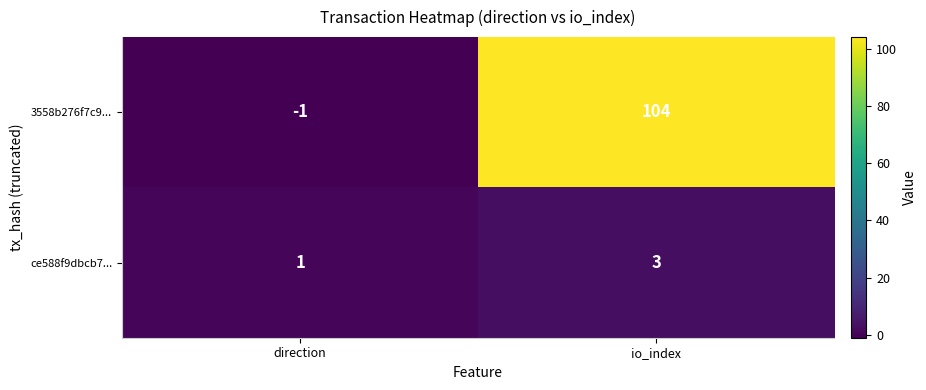

Reading left to right, list all the values displayed in this chart.

3558b276f7c9...: direction=-1	io_index=104
ce588f9dbcb7...: direction=1	io_index=3